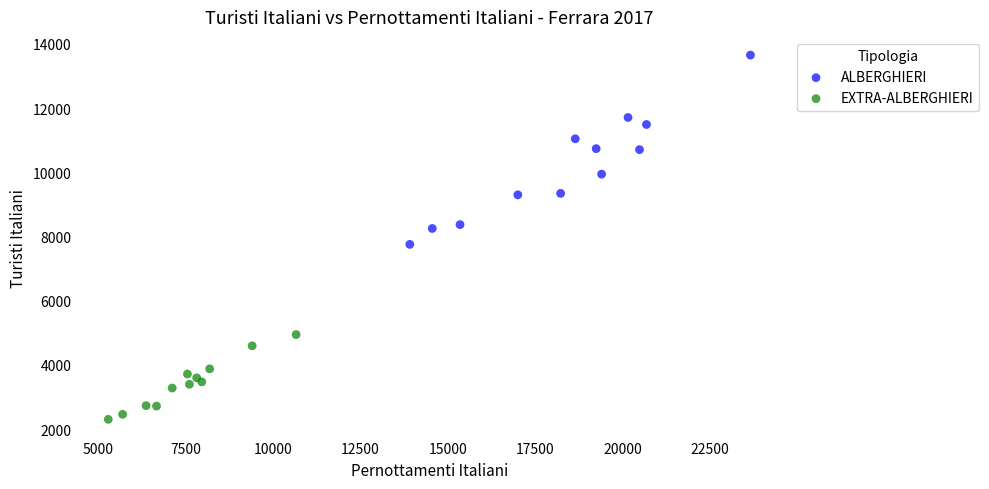

Which series has the widest spread of Y values?

ALBERGHIERI